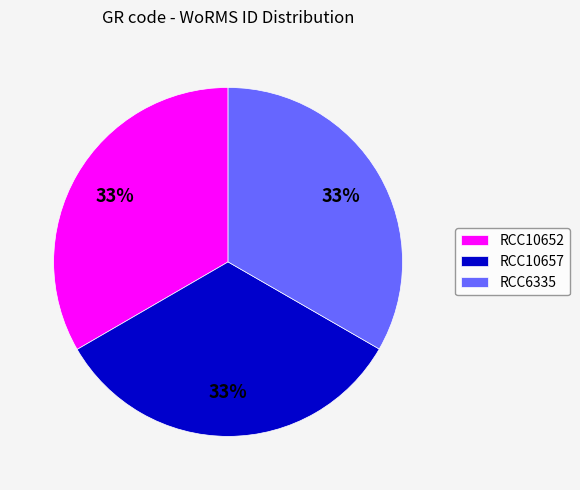

Is it true that RCC6335 is 22% of the pie?

False